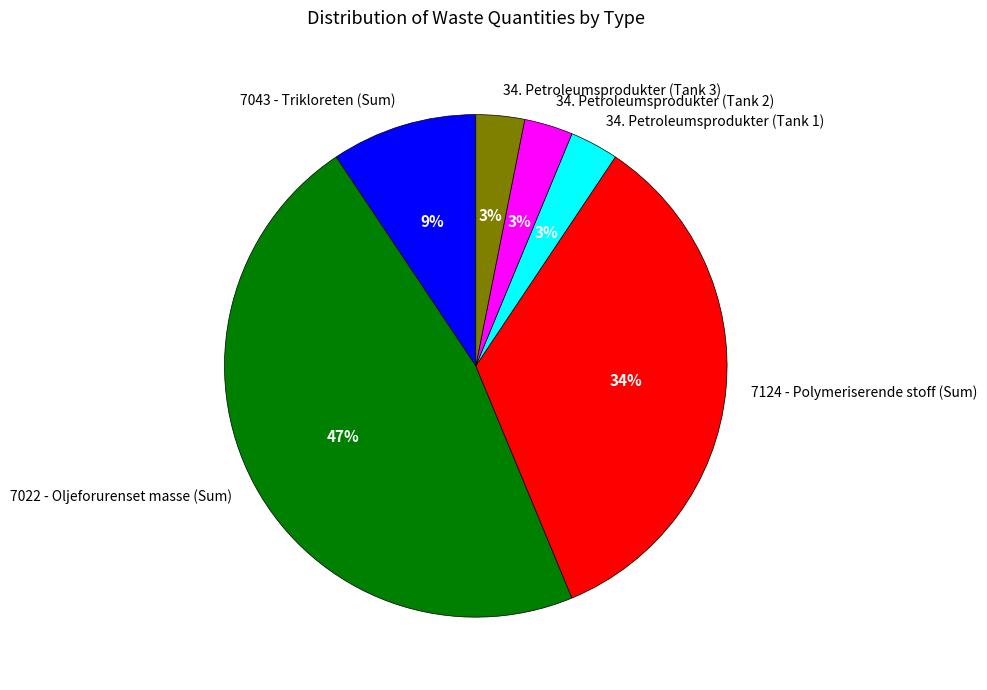

Is the sum of 34. Petroleumsprodukter (Tank 3) and 34. Petroleumsprodukter (Tank 2) greater than half?

No